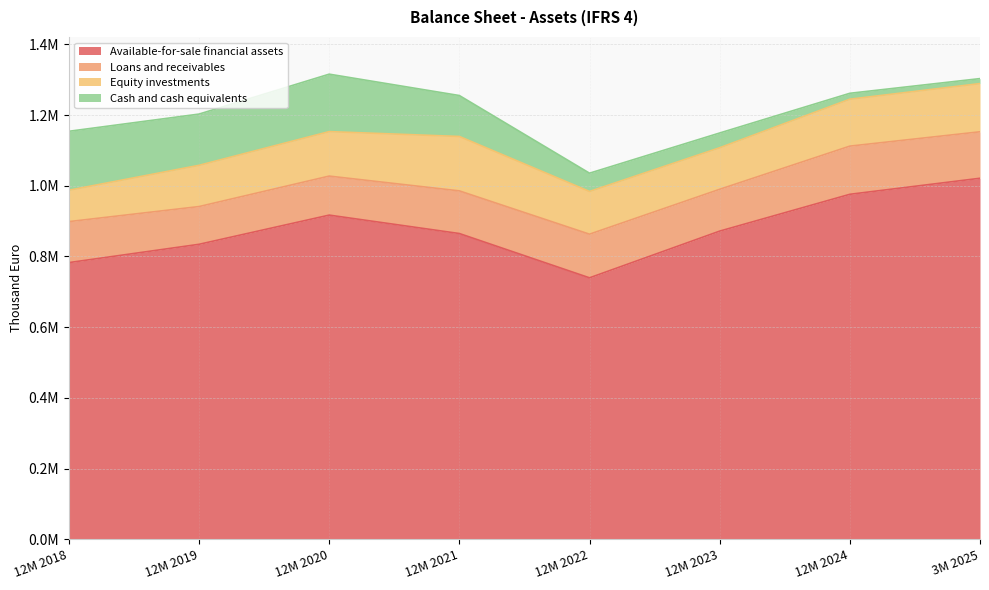

How many distinct data groups are displayed?

4